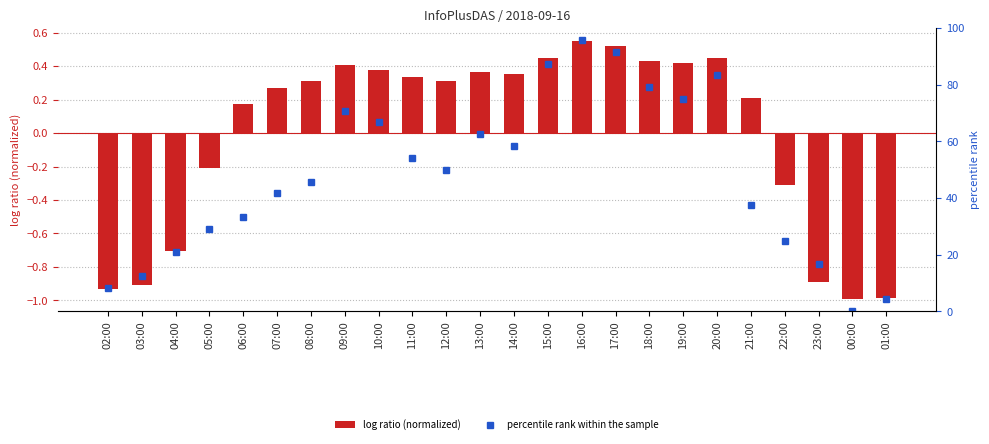

What is the sum of the log ratio (normalized) values at 18:00 and 01:00?

-0.6